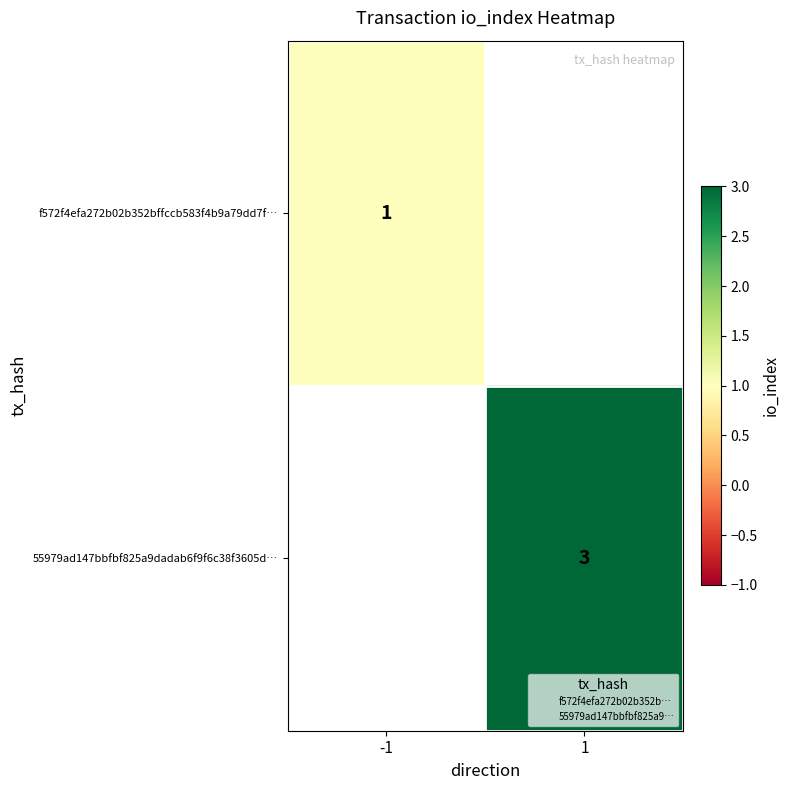

At which label is f572f4efa272b02b352bffccb583f4b9a79dd7f… closest to 1?

-1